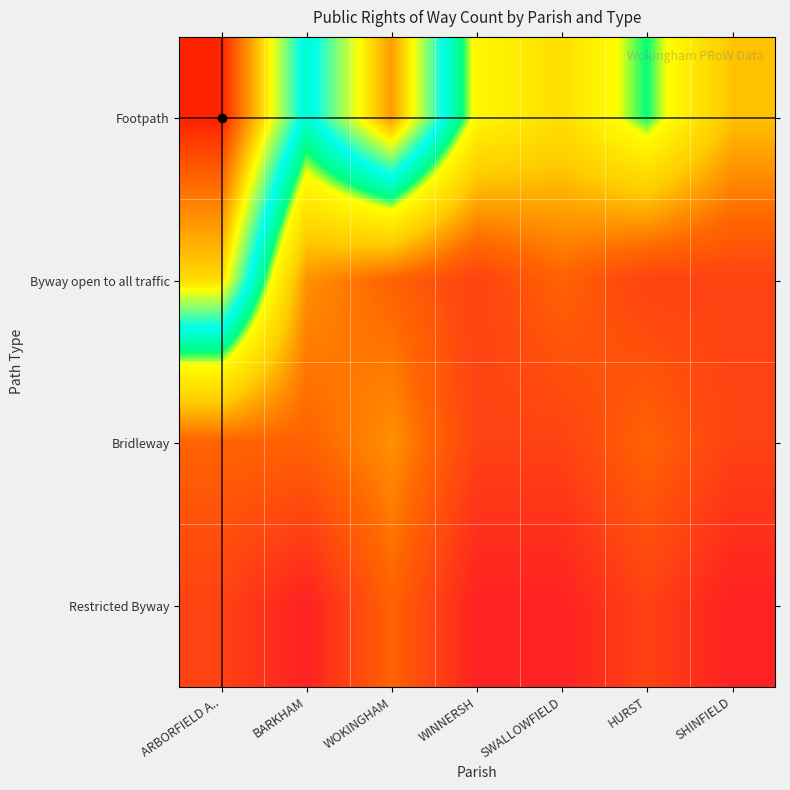

What is the spread (max minus min) of values at ARBORFIELD A..?

13